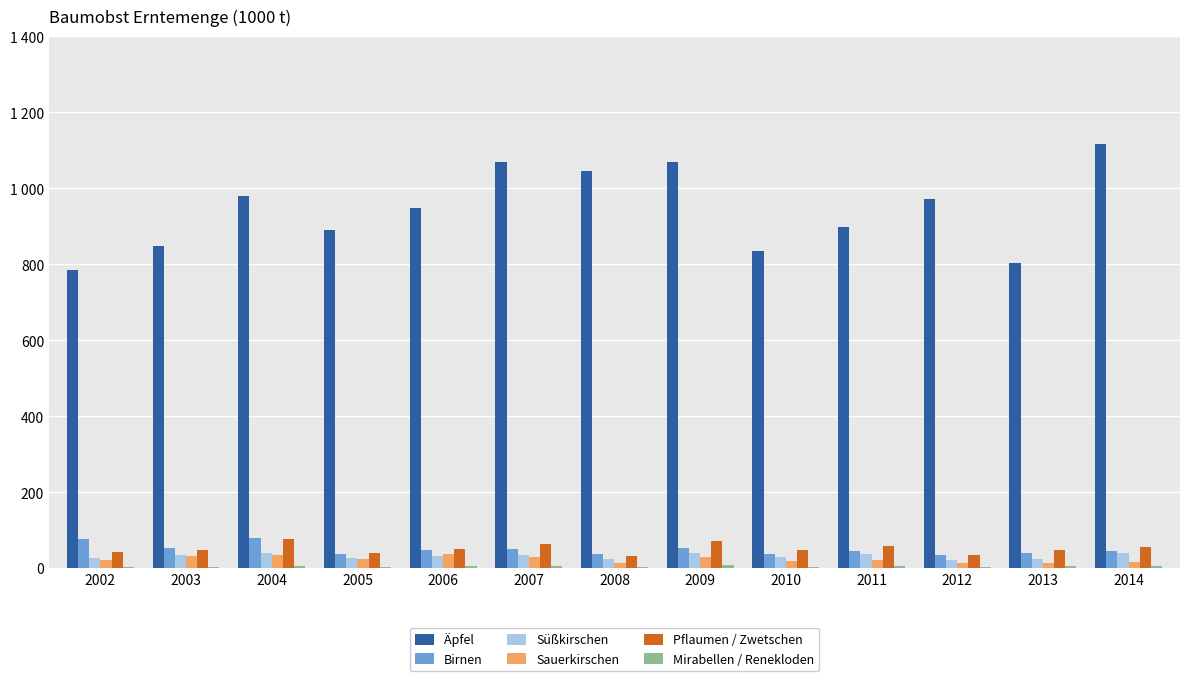

Reading left to right, what are all the values shown in this chart?

Äpfel: 786.2	848.8	979.7	891.4	947.6	1070.0	1047.0	1070.7	835.0	898.4	972.4	803.8	1115.9
Birnen: 77.5	54.7	78.8	38.3	48.6	49.9	38.1	52.3	38.9	46.9	33.9	39.5	45.0
Süßkirschen: 27.8	34.0	39.1	27.9	31.6	34.4	25.2	39.5	30.8	37.0	23.0	24.5	39.6
Sauerkirschen: 23.1	33.8	35.5	24.6	37.1	28.8	14.9	30.2	18.3	22.3	12.9	13.1	17.4
Pflaumen / Zwetschen: 42.7	48.1	77.8	40.1	51.5	65.3	31.4	73.1	49.3	58.7	35.6	48.5	56.3
Mirabellen / Renekloden: 3.4	4.1	6.0	4.6	5.5	6.0	4.3	9.4	4.0	5.4	4.3	6.6	6.7